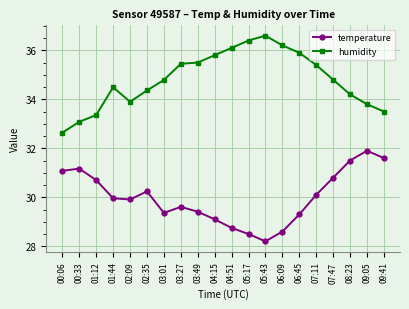

Which series changed the most between 03:01 and 05:17?

humidity